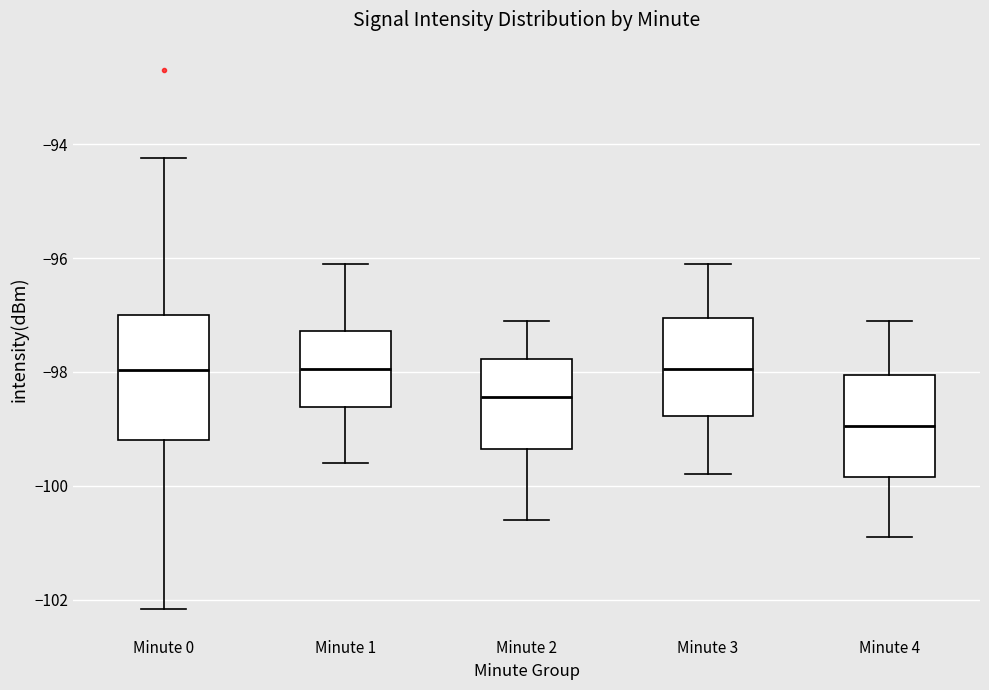

Reading left to right, transcribe this box plot: for each box, give where its median line is, the range the box spans, and where its two whiskers end, as read against the y-axis. The values are not printed on the chart, so give them approximately, as read against the axis.

Minute 0: median -98.0, box -99.2 to -97.0, whiskers -102.2 to -94.2
Minute 1: median -98.0, box -98.6 to -97.2, whiskers -99.6 to -96.0
Minute 2: median -98.4, box -99.4 to -97.8, whiskers -100.6 to -97.0
Minute 3: median -98.0, box -98.8 to -97.0, whiskers -99.8 to -96.0
Minute 4: median -99.0, box -99.8 to -98.0, whiskers -100.8 to -97.0